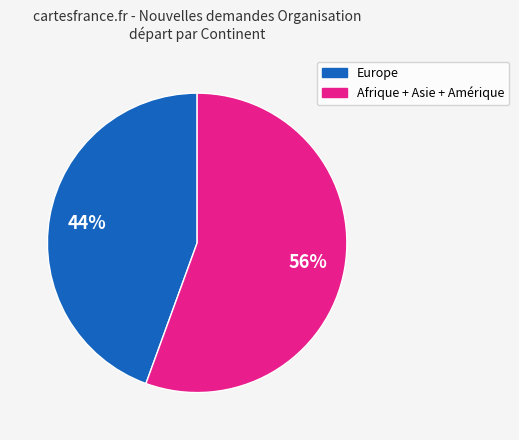

To the nearest percent, what is the average slice percentage?

50%